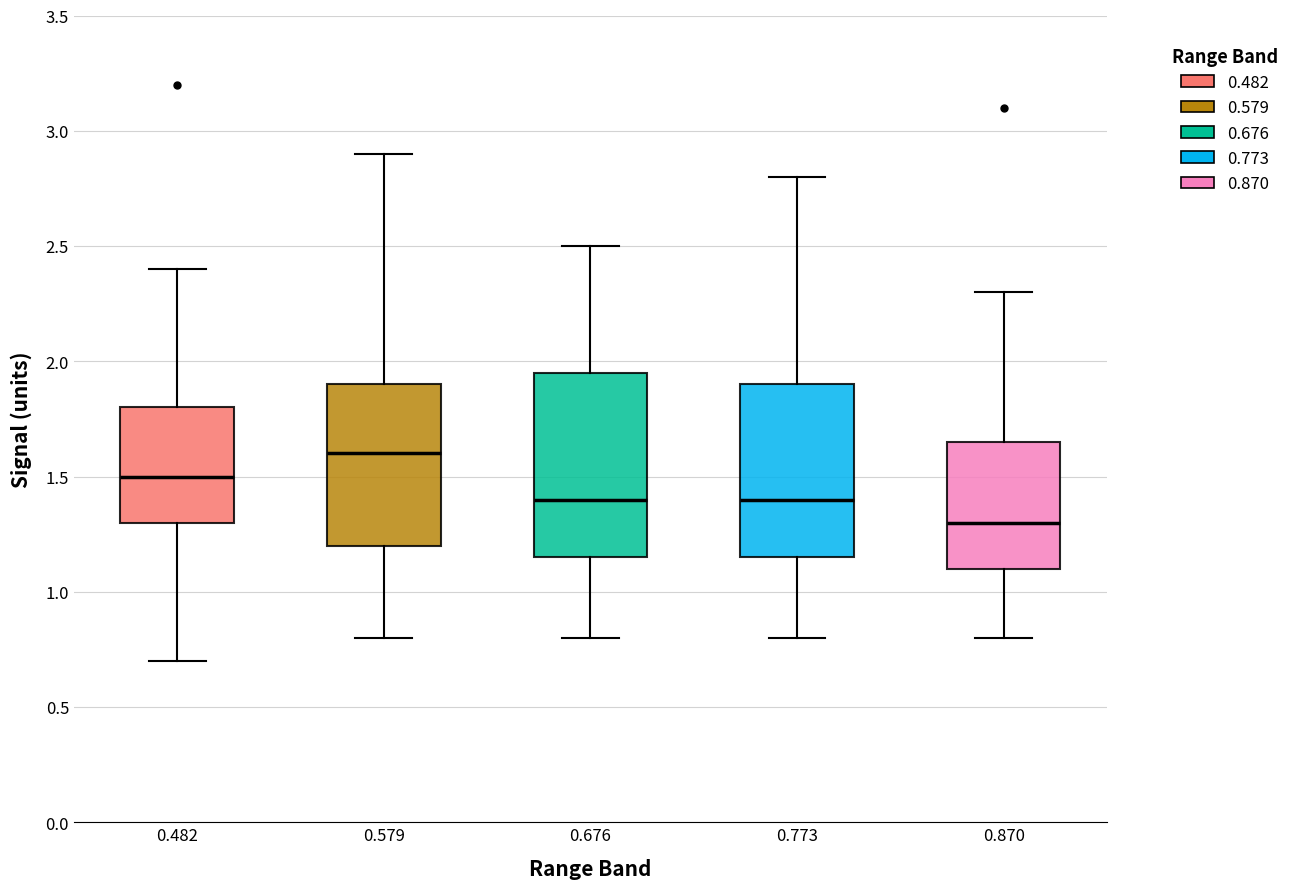

Which box's median line is the lowest?

0.870